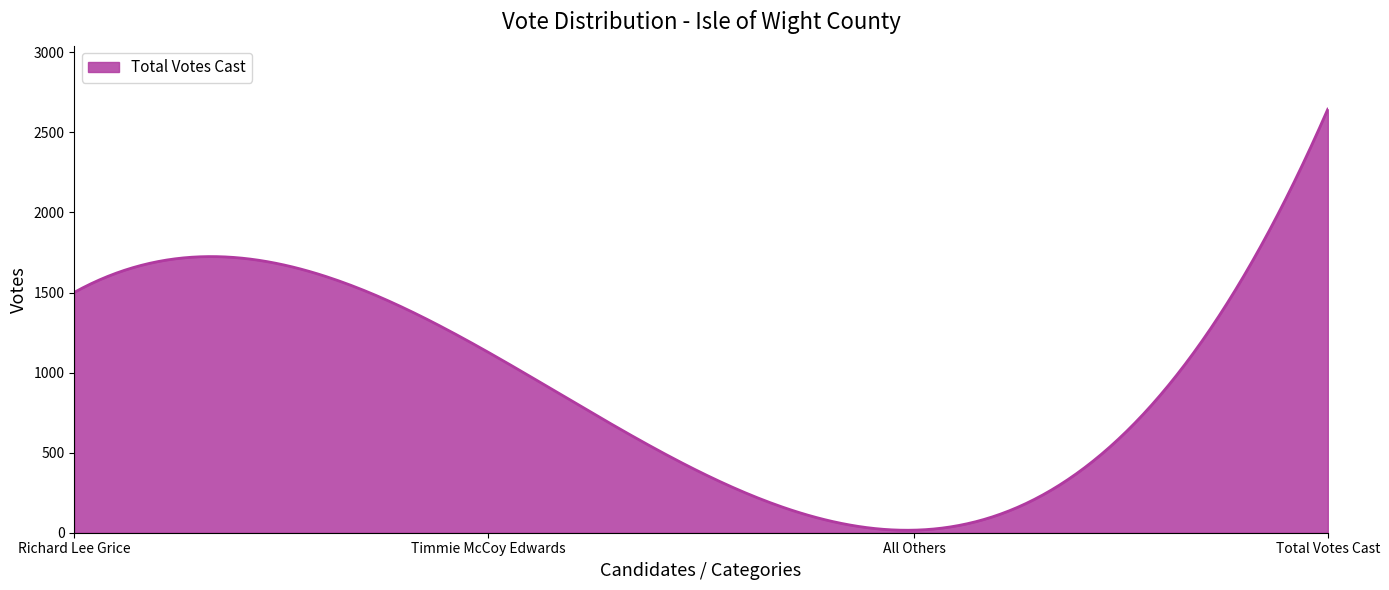

What is the difference between the maximum and minimum values?

2629.5